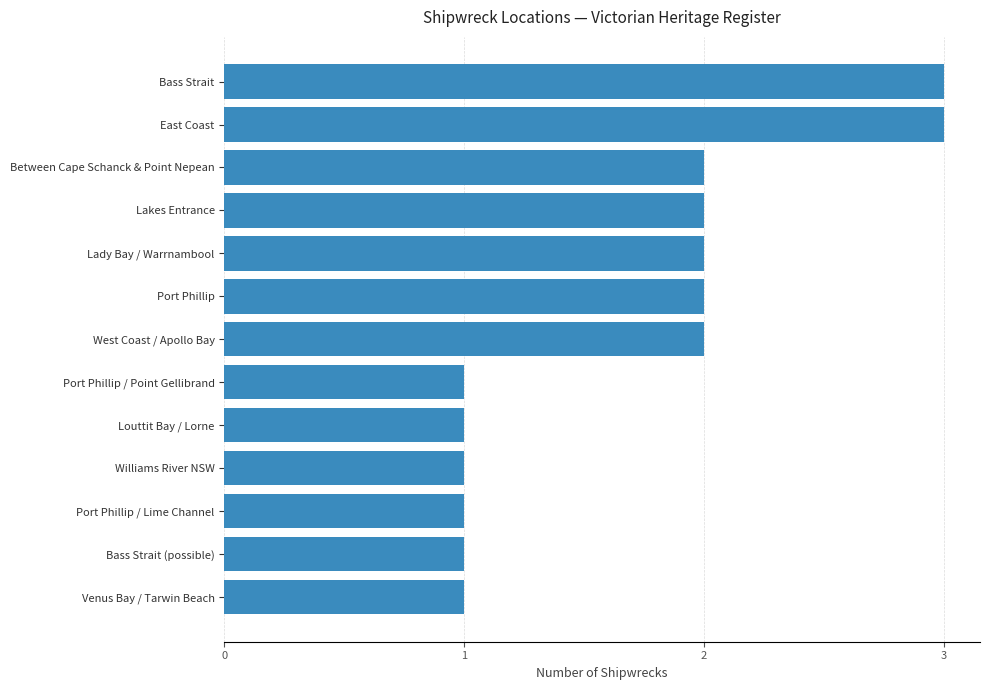

What is the sum of the values at Williams River NSW and West Coast / Apollo Bay?

3